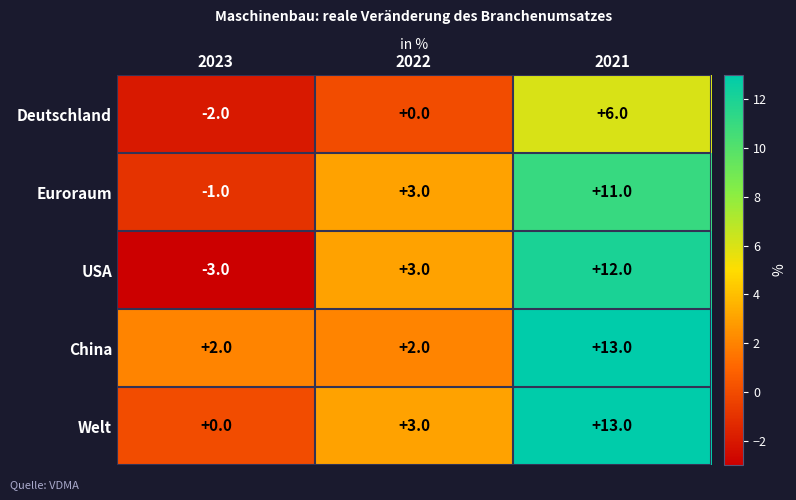

At how many categories does at least one series exceed -1?

3